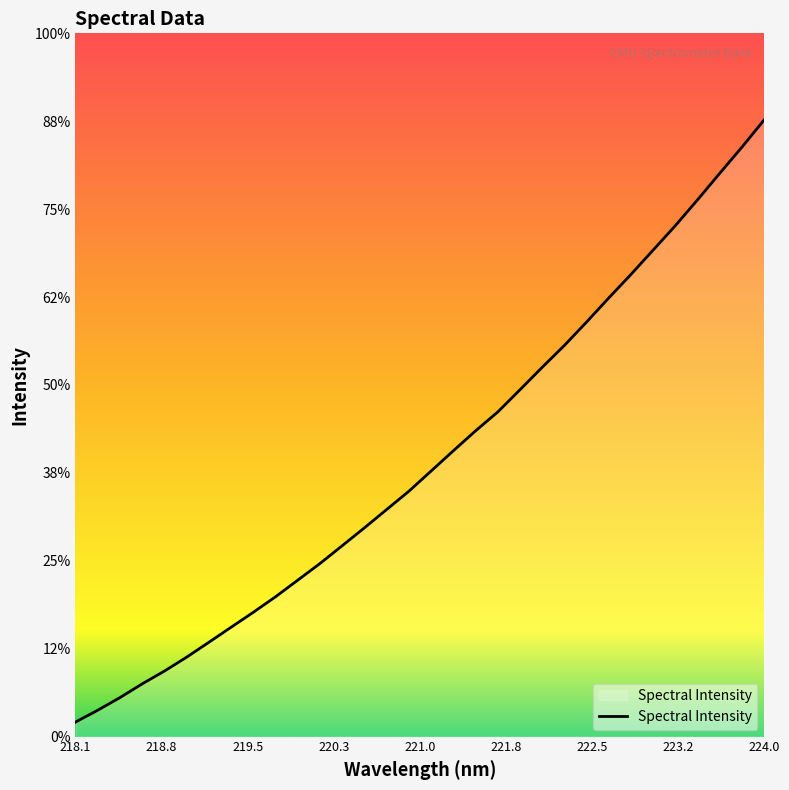

List the labels in order of value, smallest first.

218.0596, 218.2508, 218.442, 218.6332, 218.8244, 219.0156, 219.2067, 219.3979, 219.589, 219.7801, 219.9712, 220.1623, 220.3533, 220.5444, 220.7354, 220.9264, 221.1174, 221.3083, 221.4993, 221.6902, 221.8812, 222.0721, 222.263, 222.4538, 222.6447, 222.8355, 223.0264, 223.2172, 223.408, 223.5987, 223.7895, 223.9802